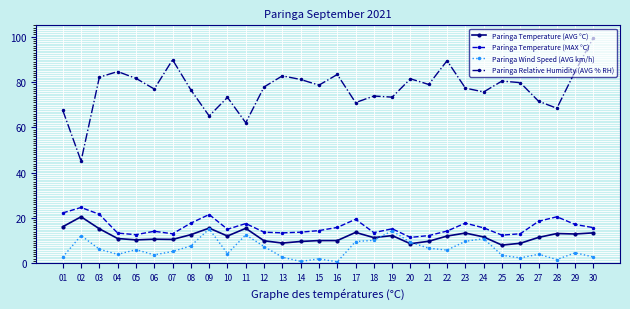

Does the chart display data point markers on the line(s)?

Yes